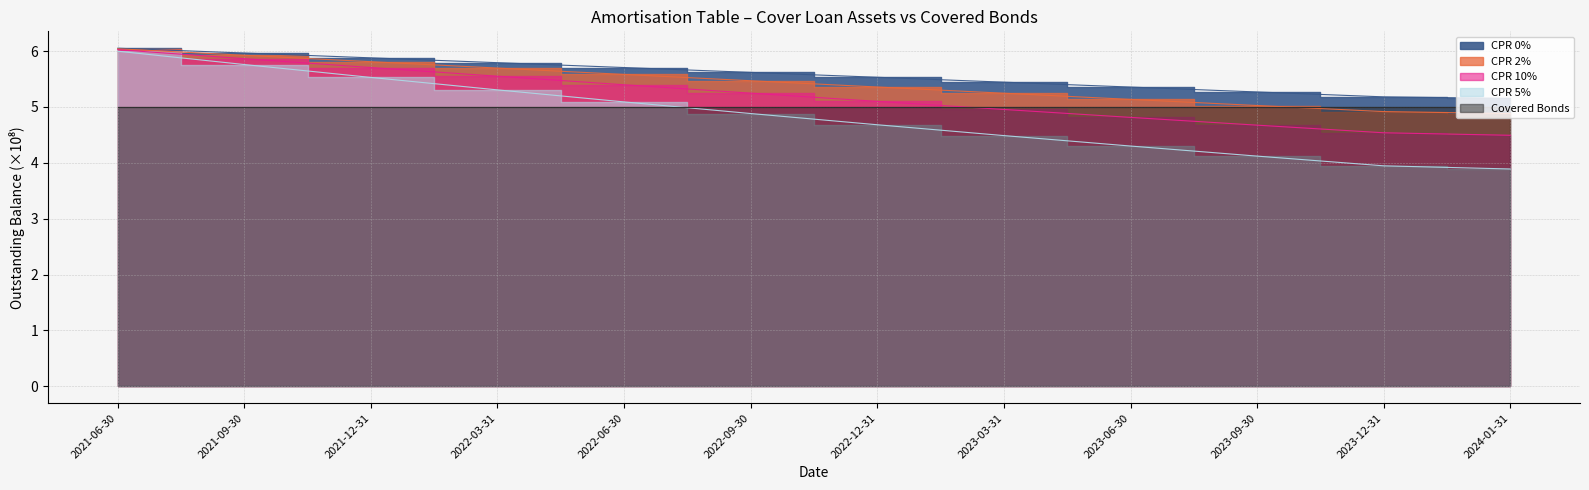

What position from the left is 2023-06-30?

9